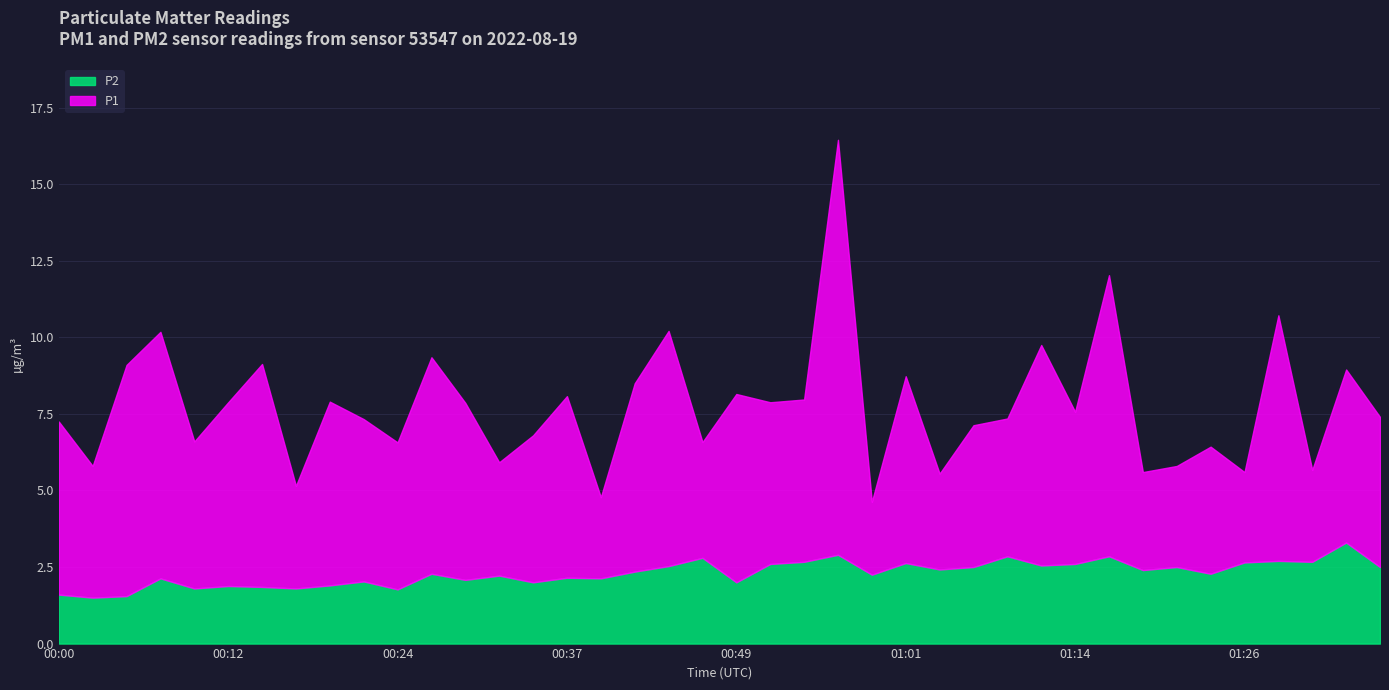

What is the difference between the maximum and minimum values in the P2 series?

1.8